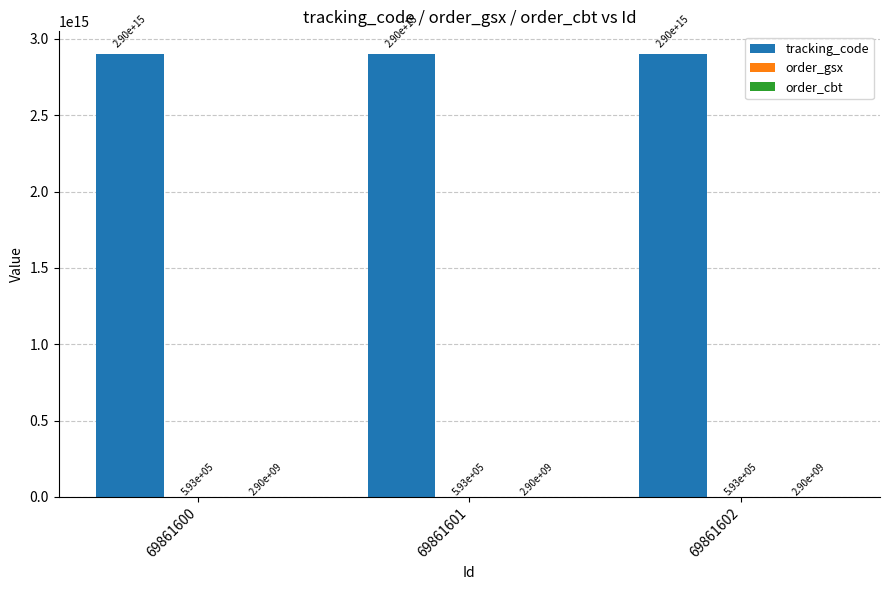

Are the bars grouped side by side (vs. stacked)?

Yes